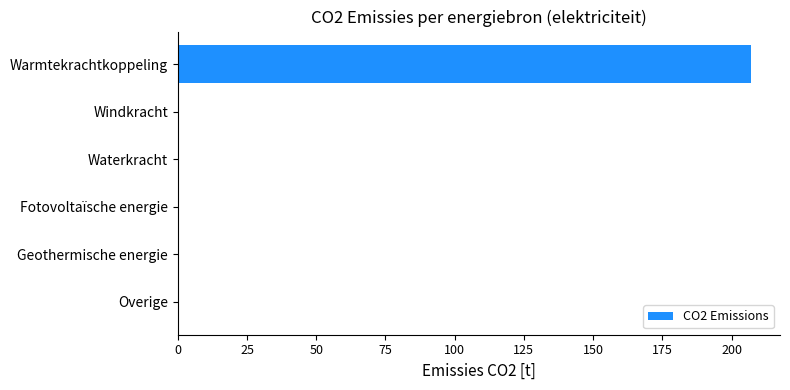

What is the sum of all values?

207.1